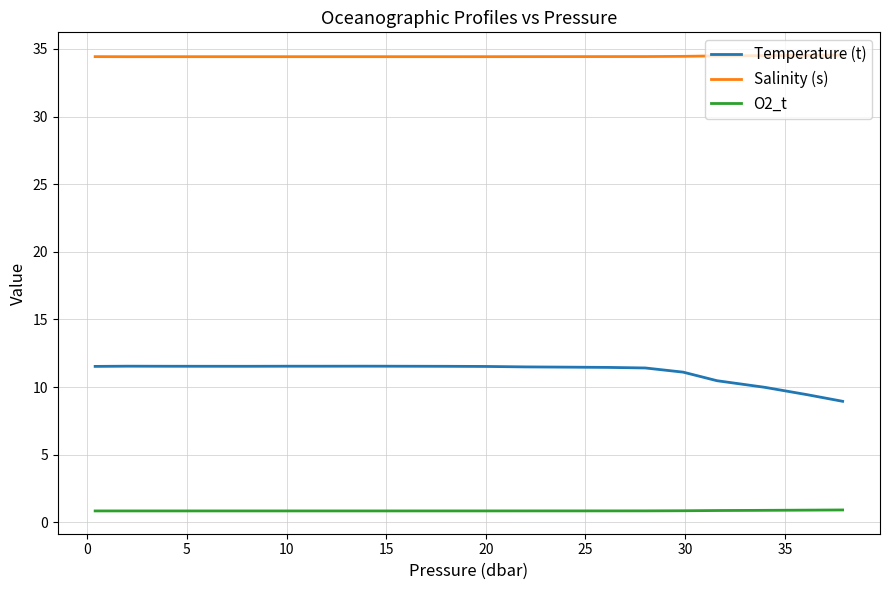

What is the minimum value shown in the chart?

0.8